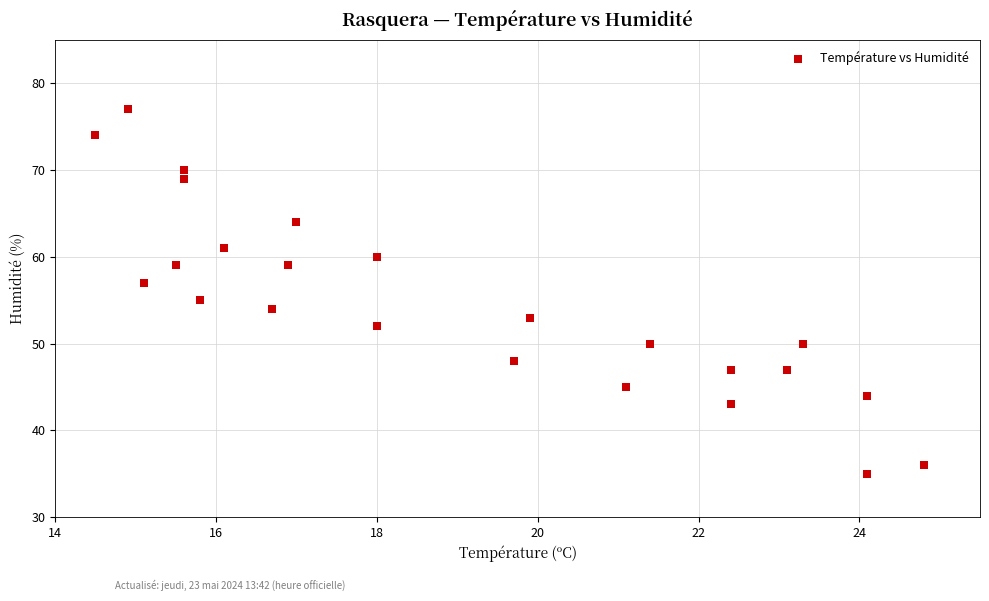

What is the range of Y values (max minus min)?

42